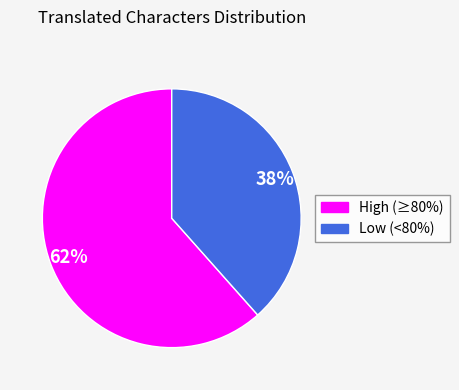

To the nearest percent, what is the average slice percentage?

50%